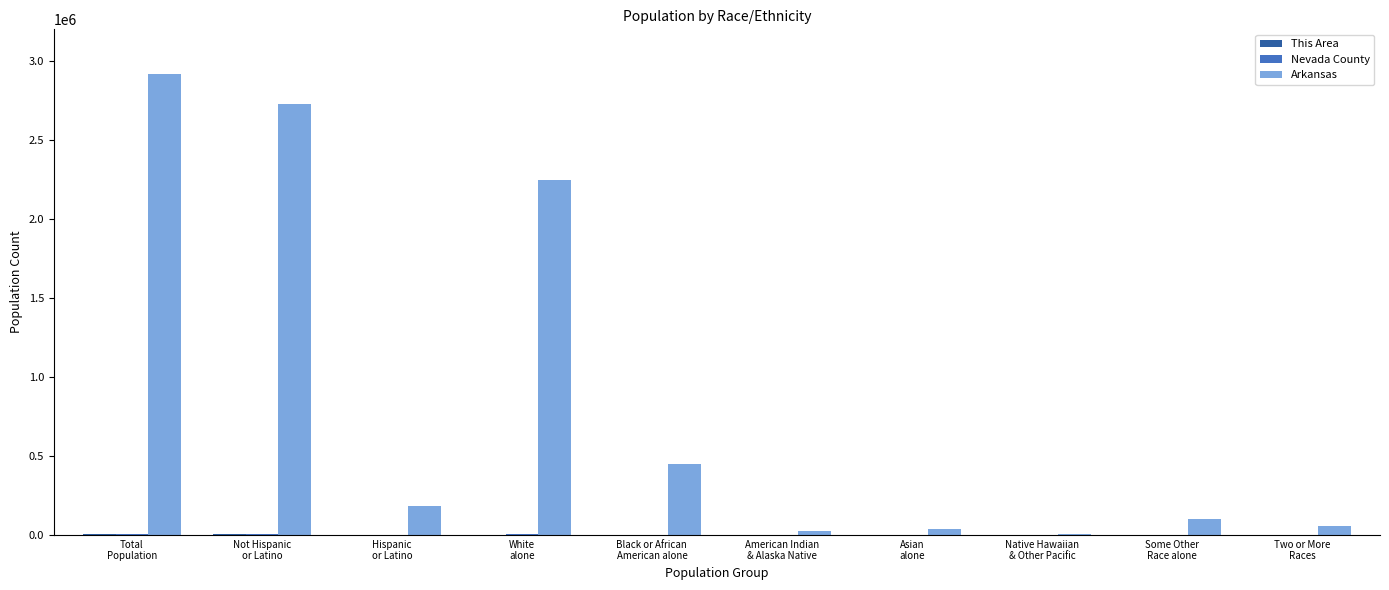

Which series has the largest total across all categories?

Arkansas